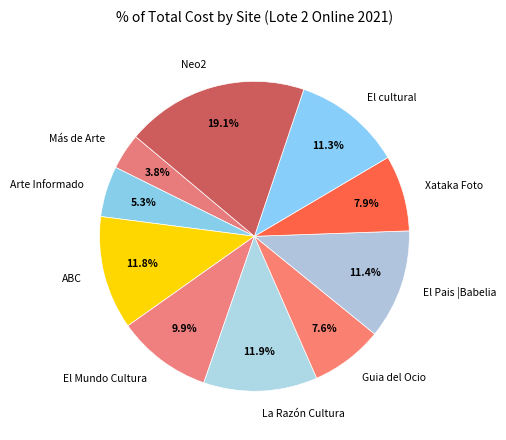

Does any single category account for the majority?

No